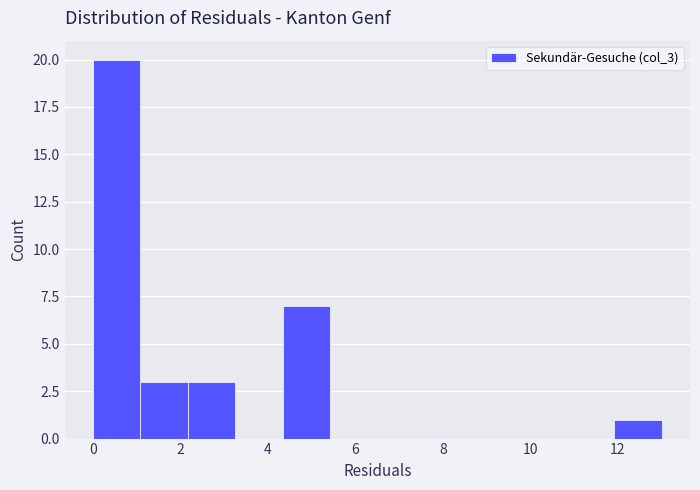

Reading left to right, transcribe this chart: for each bar, give the range it covers on the x-axis and its height. Neither the bar edges nor the heights are printed on the chart, so give them approximately, as read against the axes.

0.0 to 1.0: 20
1.0 to 2.2: 3
2.2 to 3.2: 3
3.2 to 4.4: 0
4.4 to 5.4: 7
5.4 to 6.6: 0
6.6 to 7.6: 0
7.6 to 8.6: 0
8.6 to 9.8: 0
9.8 to 10.8: 0
10.8 to 12.0: 0
12.0 to 13.0: 1